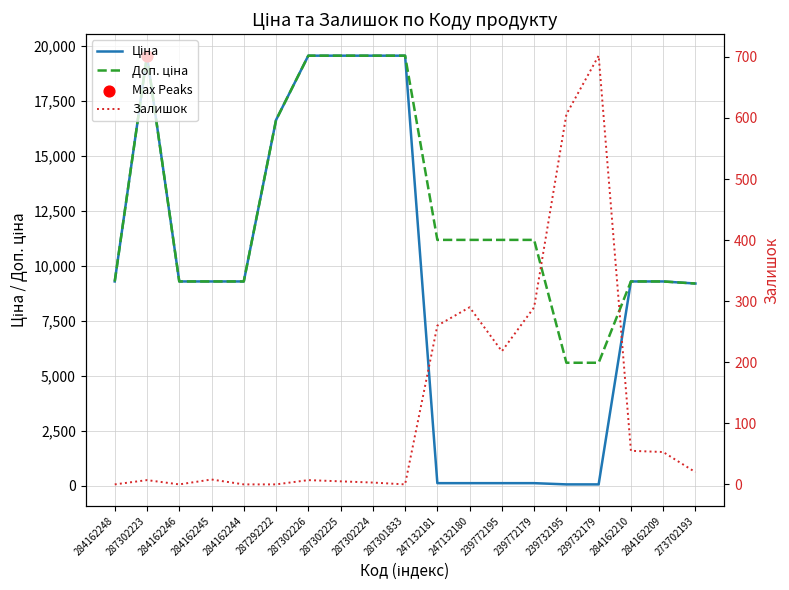

Which series contains the highest Y value?

Ціна